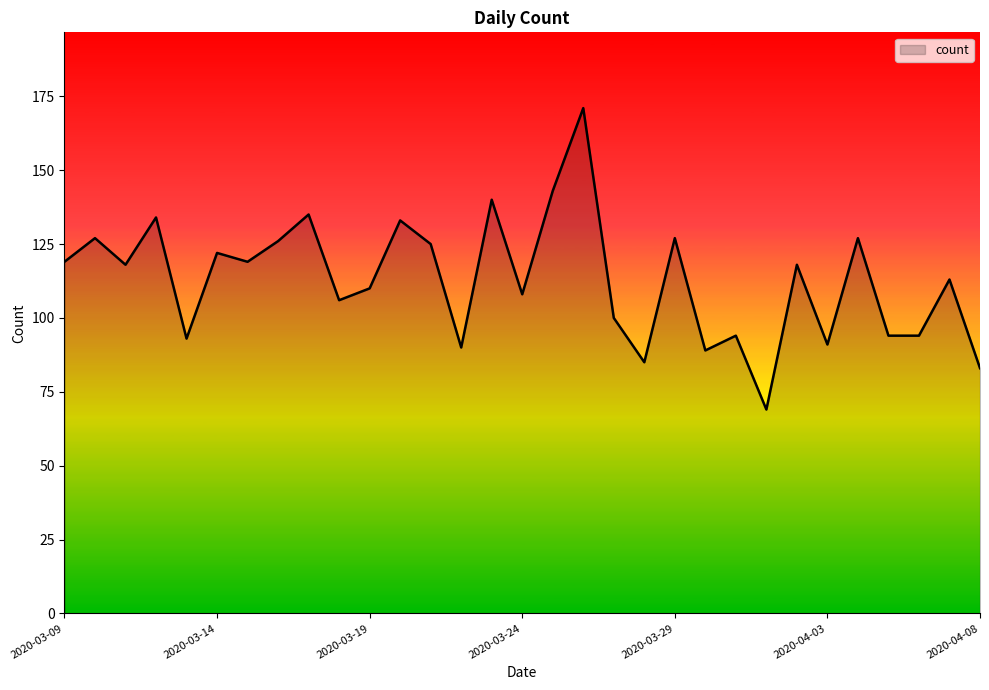

What is the greatest value displayed?

171